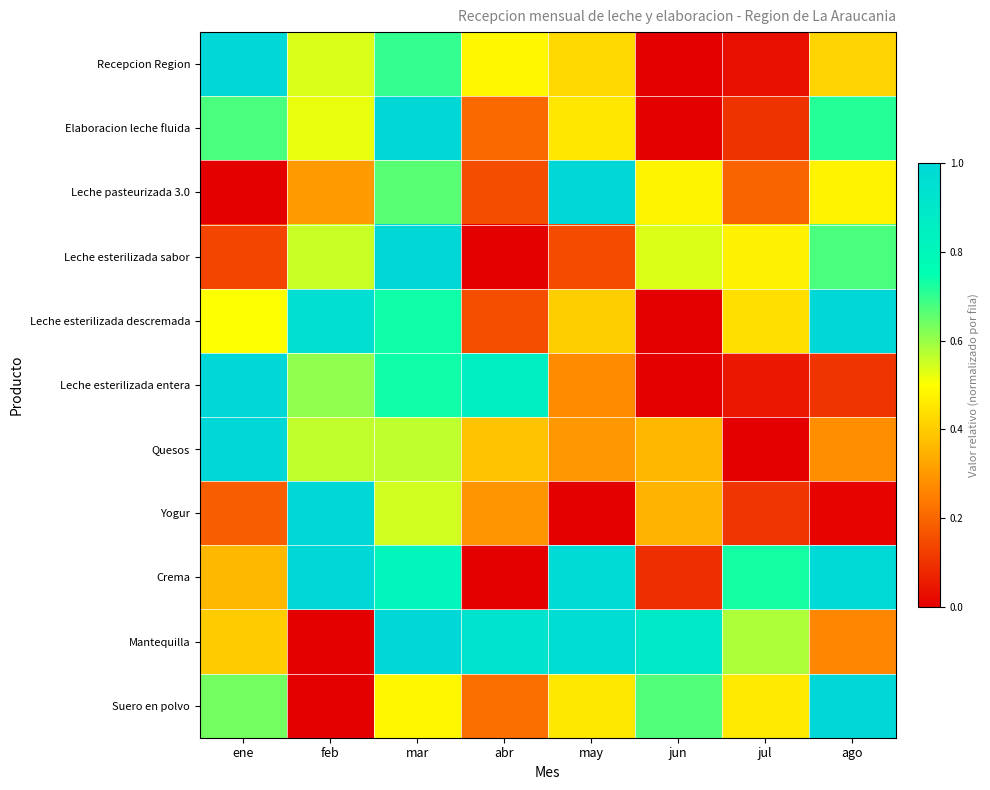

Reading left to right, transcribe all the data shown in this chart.

Recepcion Region: ene=1.0	feb=0.5	mar=0.7	abr=0.5	may=0.4	jun=0.0	jul=0.0	ago=0.4
Elaboracion leche fluida: ene=0.7	feb=0.5	mar=1.0	abr=0.2	may=0.5	jun=0.0	jul=0.1	ago=0.7
Leche pasteurizada 3.0: ene=0.0	feb=0.3	mar=0.7	abr=0.2	may=1.0	jun=0.5	jul=0.2	ago=0.5
Leche esterilizada sabor: ene=0.1	feb=0.6	mar=1.0	abr=0.0	may=0.1	jun=0.5	jul=0.5	ago=0.7
Leche esterilizada descremada: ene=0.5	feb=1.0	mar=0.7	abr=0.2	may=0.4	jun=0.0	jul=0.4	ago=1.0
Leche esterilizada entera: ene=1.0	feb=0.6	mar=0.7	abr=0.9	may=0.3	jun=0.0	jul=0.1	ago=0.1
Quesos: ene=1.0	feb=0.6	mar=0.6	abr=0.4	may=0.3	jun=0.4	jul=0.0	ago=0.3
Yogur: ene=0.2	feb=1.0	mar=0.5	abr=0.3	may=0.0	jun=0.4	jul=0.1	ago=0.0
Crema: ene=0.4	feb=1.0	mar=0.8	abr=0.0	may=1.0	jun=0.1	jul=0.7	ago=1.0
Mantequilla: ene=0.4	feb=0.0	mar=1.0	abr=0.9	may=1.0	jun=0.9	jul=0.6	ago=0.3
Suero en polvo: ene=0.6	feb=0.0	mar=0.5	abr=0.2	may=0.5	jun=0.7	jul=0.5	ago=1.0